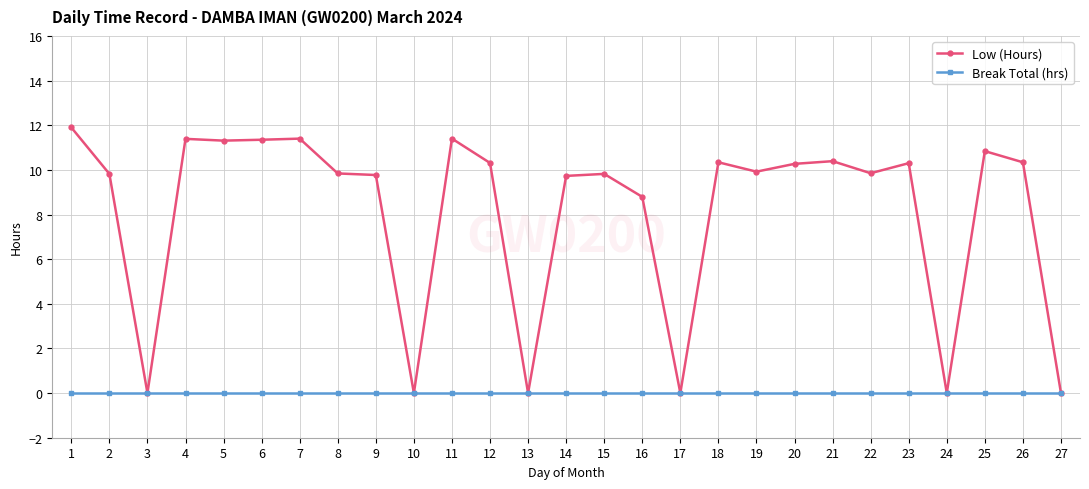

Count the number of categories in the chart.

27